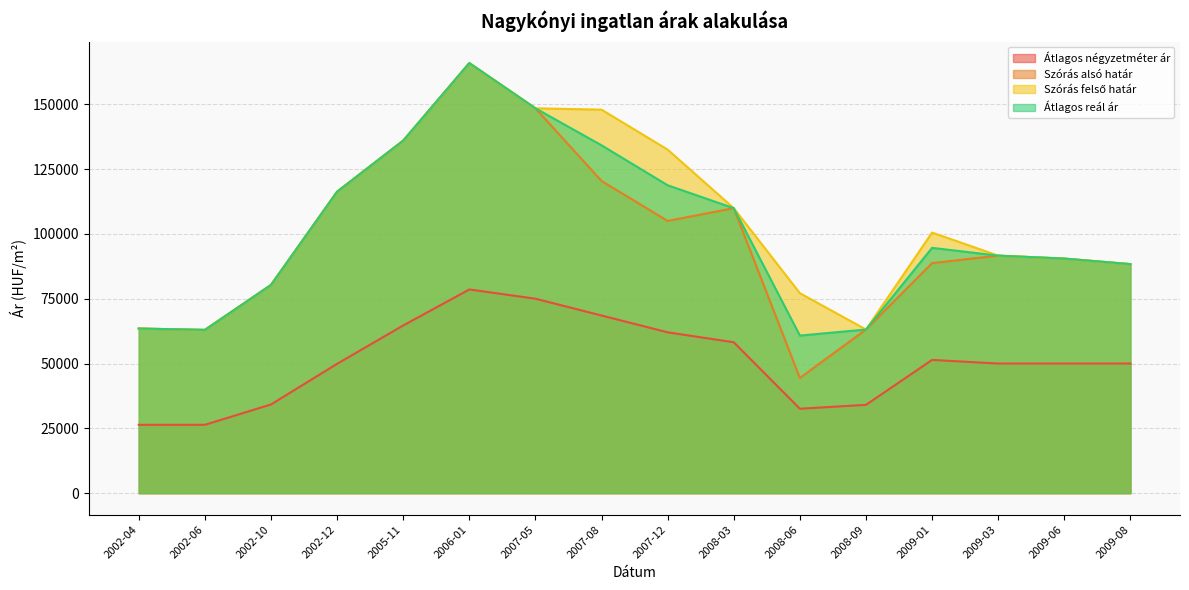

Which has a higher value, 2007-08 or 2009-06?

2007-08